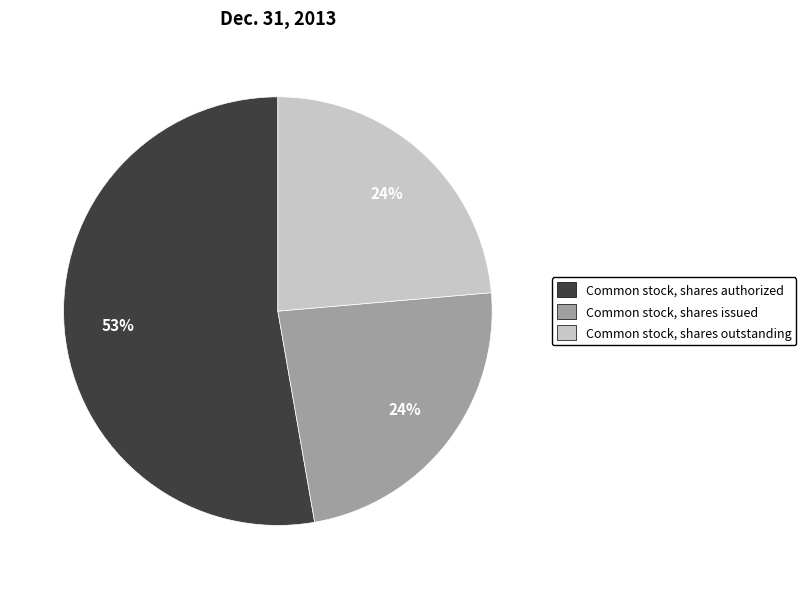

How many segments does this pie chart have?

3